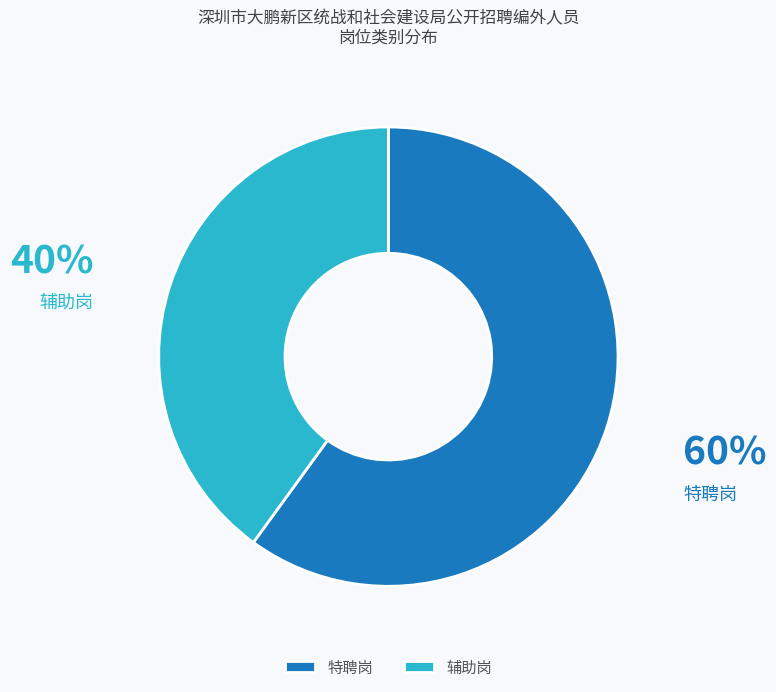

Does 特聘岗 account for over 50% of the chart?

Yes